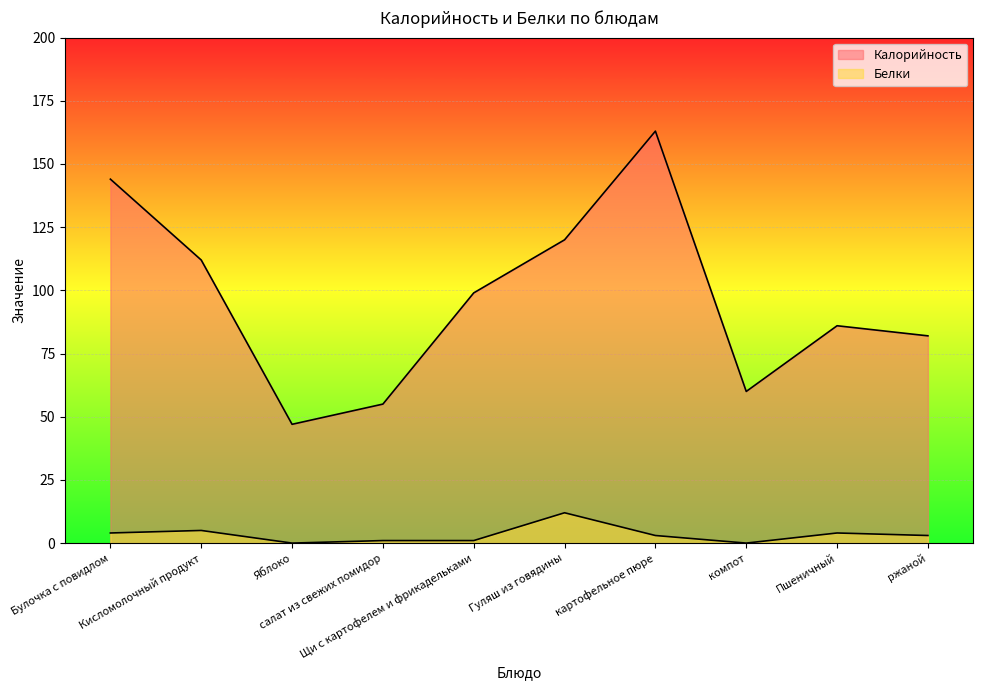

What is the difference between the highest and lowest values at Щи с картофелем и фрикадельками?

98